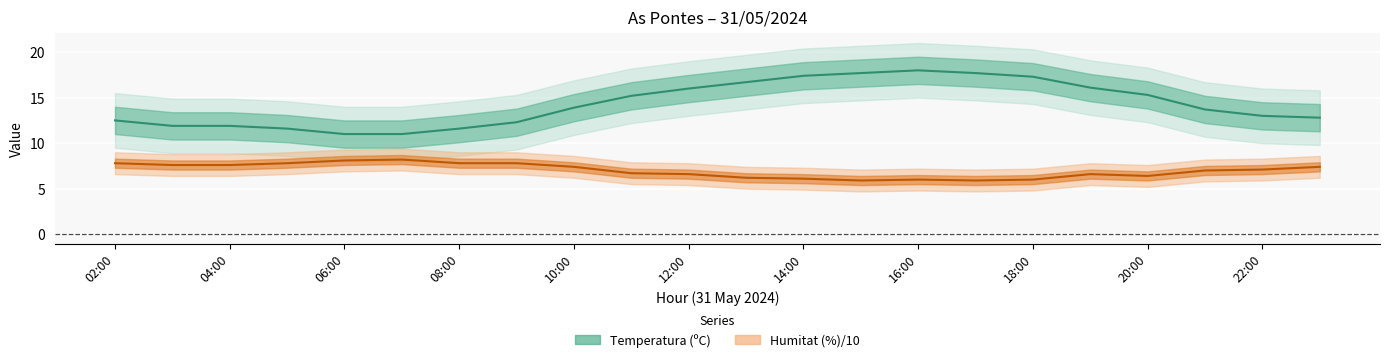

What is the average value of the Temperatura (ºC) series?

14.3